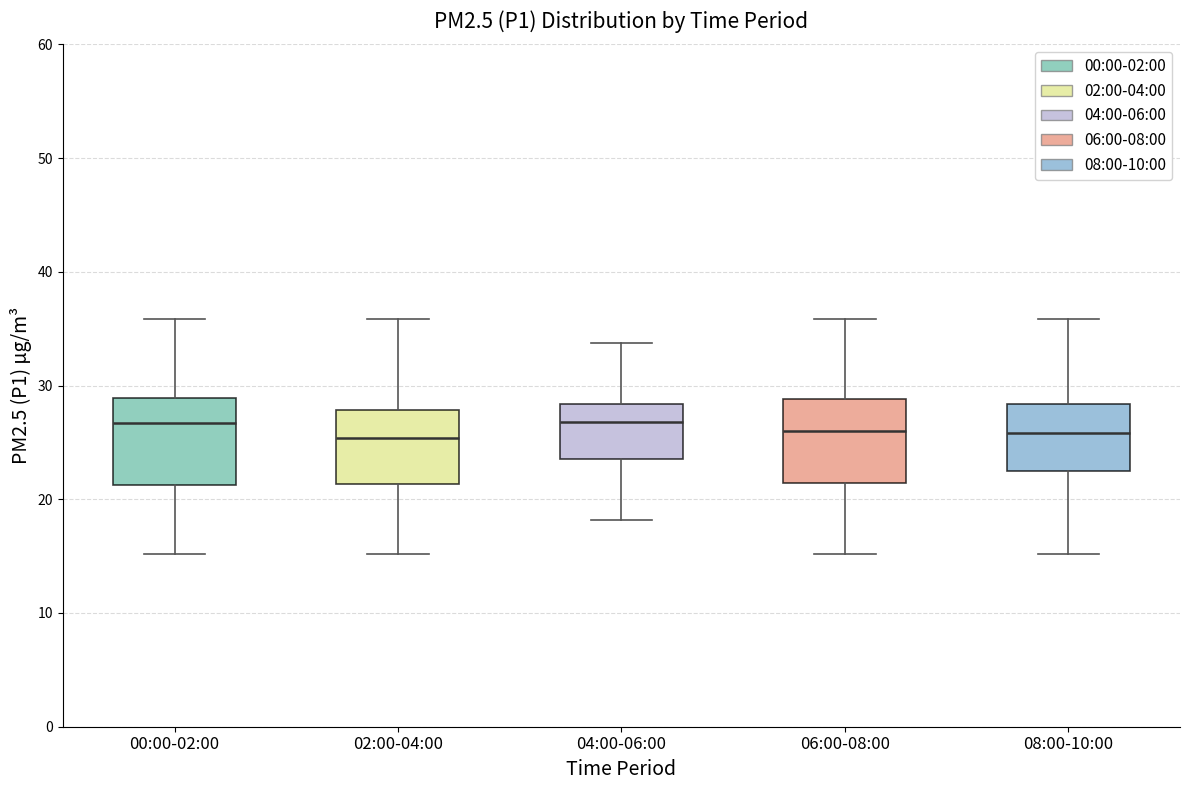

Reading left to right, transcribe this box plot: for each box, give where its median line is, the range the box spans, and where its two whiskers end, as read against the y-axis. The values are not printed on the chart, so give them approximately, as read against the axis.

00:00-02:00: median 27, box 21 to 29, whiskers 15 to 36
02:00-04:00: median 25, box 21 to 28, whiskers 15 to 36
04:00-06:00: median 27, box 24 to 28, whiskers 18 to 34
06:00-08:00: median 26, box 21 to 29, whiskers 15 to 36
08:00-10:00: median 26, box 23 to 28, whiskers 15 to 36